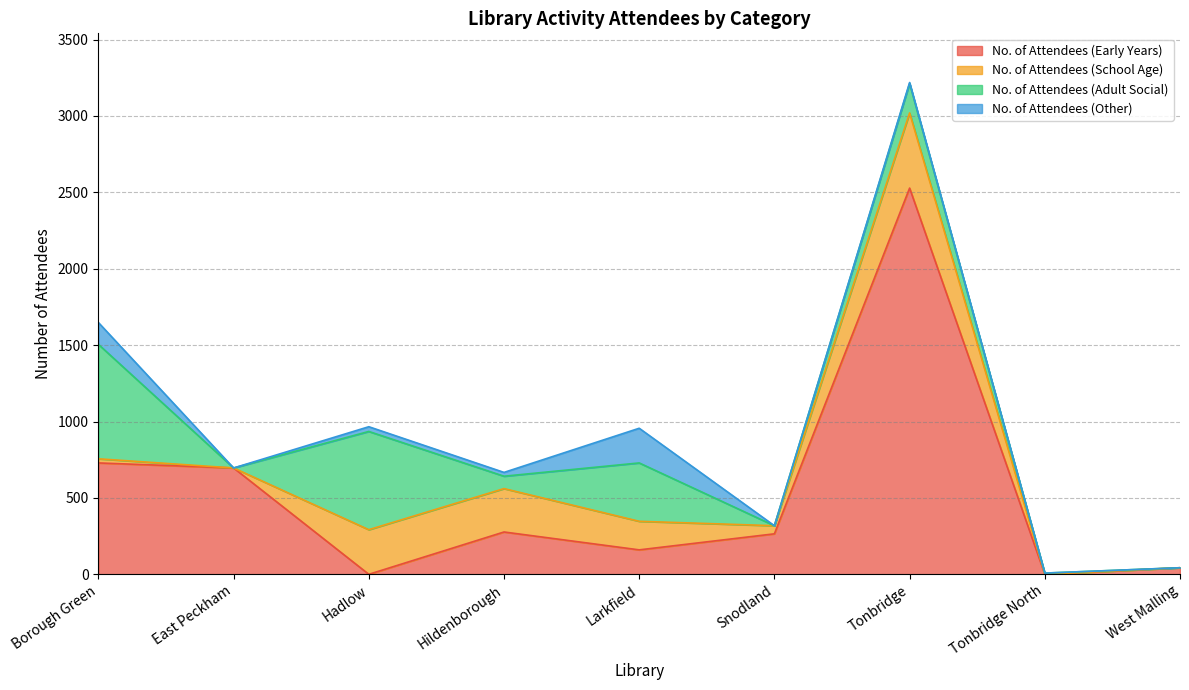

True or false: No. of Attendees (Early Years) has more than 1 interior local peaks.

True